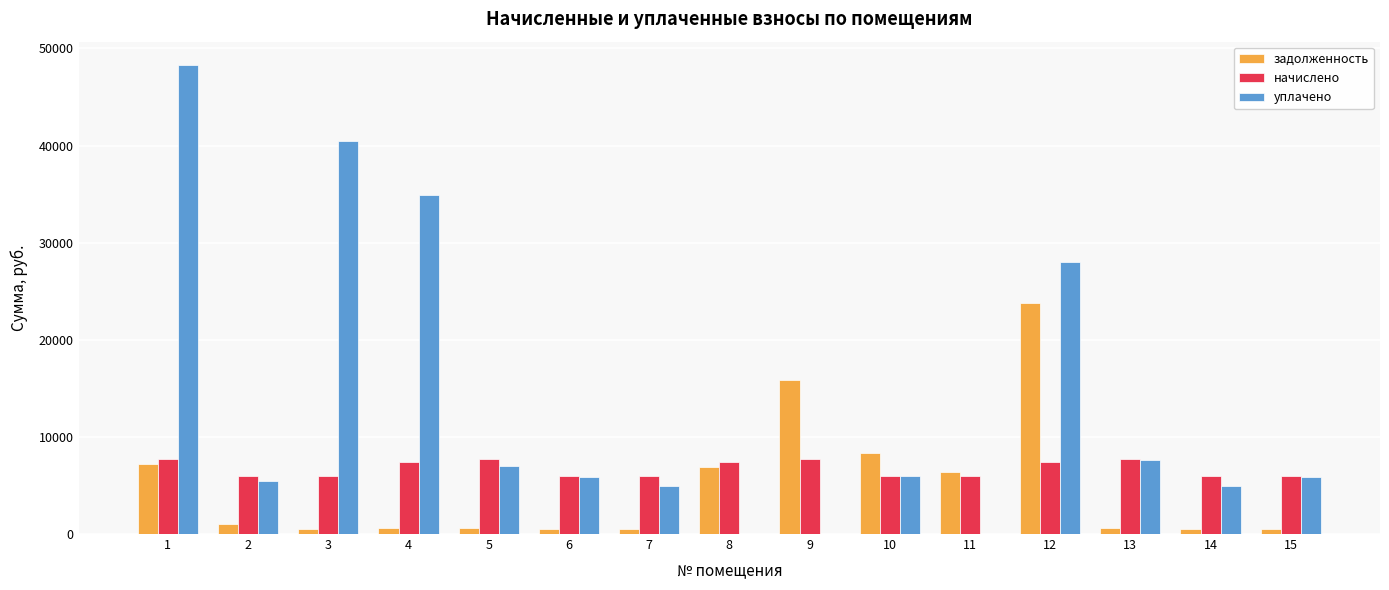

The начислено series shows 3273.1 at 4. True or false?

False